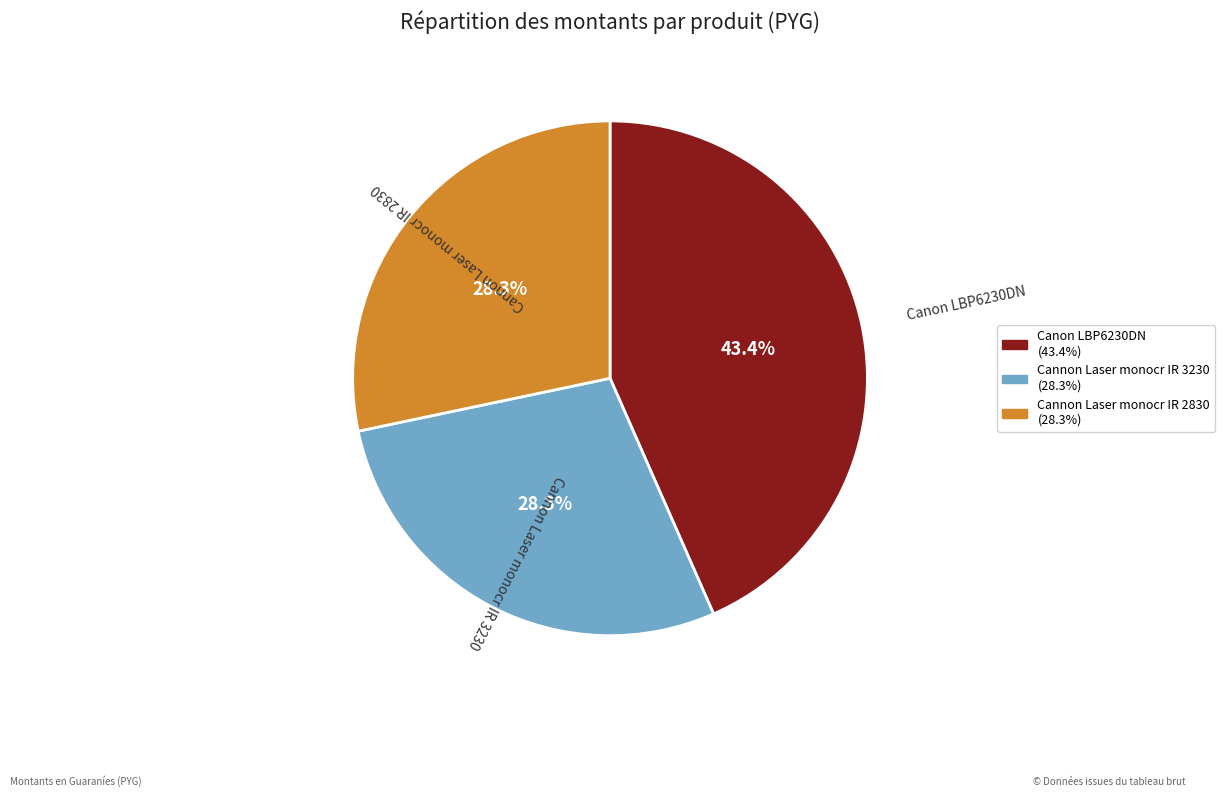

Which slice is the largest?

Canon LBP6230DN